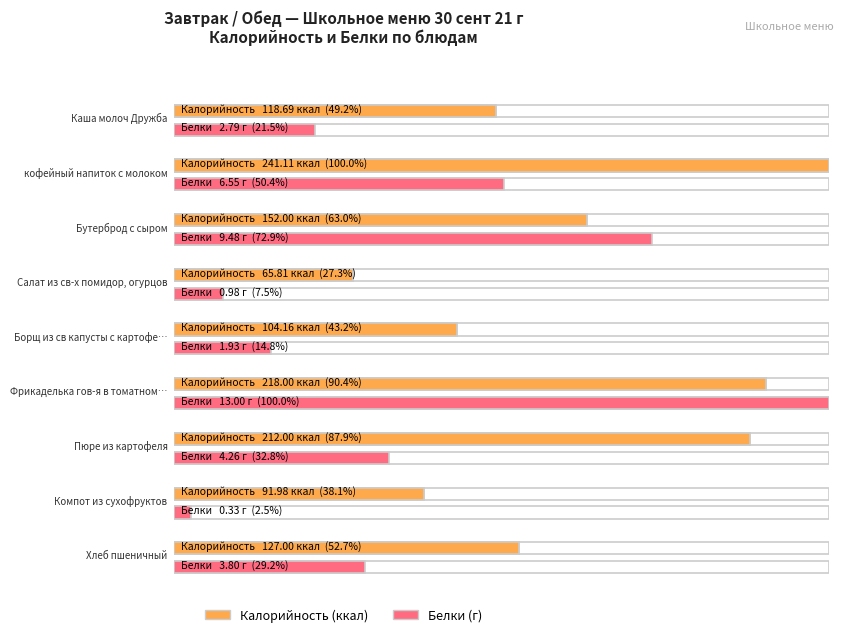

What is the approximate value of Белки at Бутерброд с сыром?

9.5